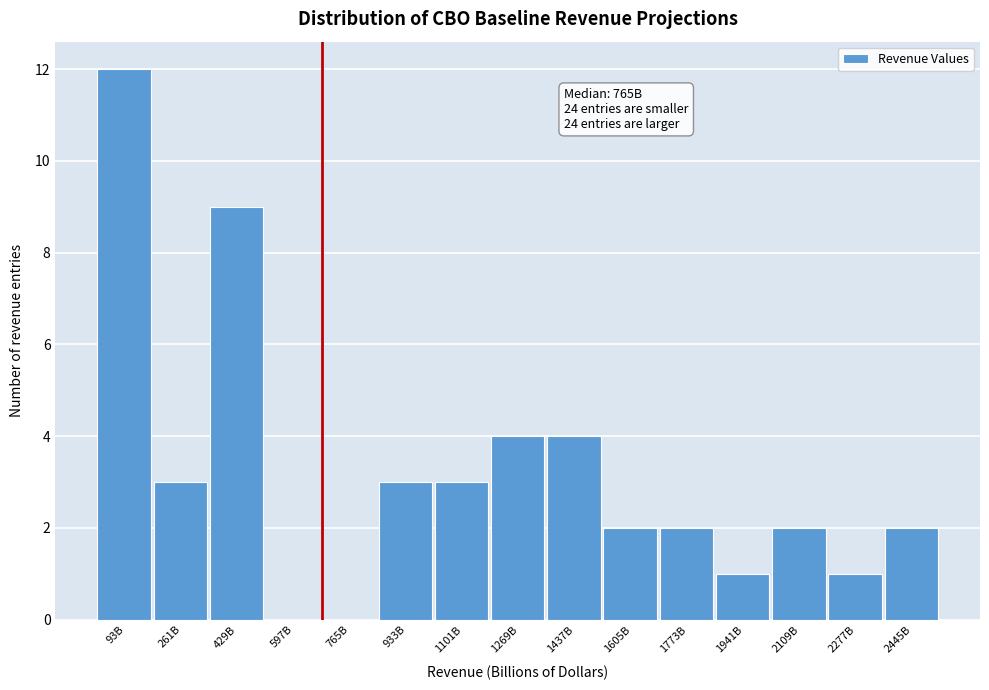

Reading right to left, list all the values displayed in this chart.

2445B=2	2277B=1	2109B=2	1941B=1	1773B=2	1605B=2	1437B=4	1269B=4	1101B=3	933B=3	765B=0	597B=0	429B=9	261B=3	93B=12